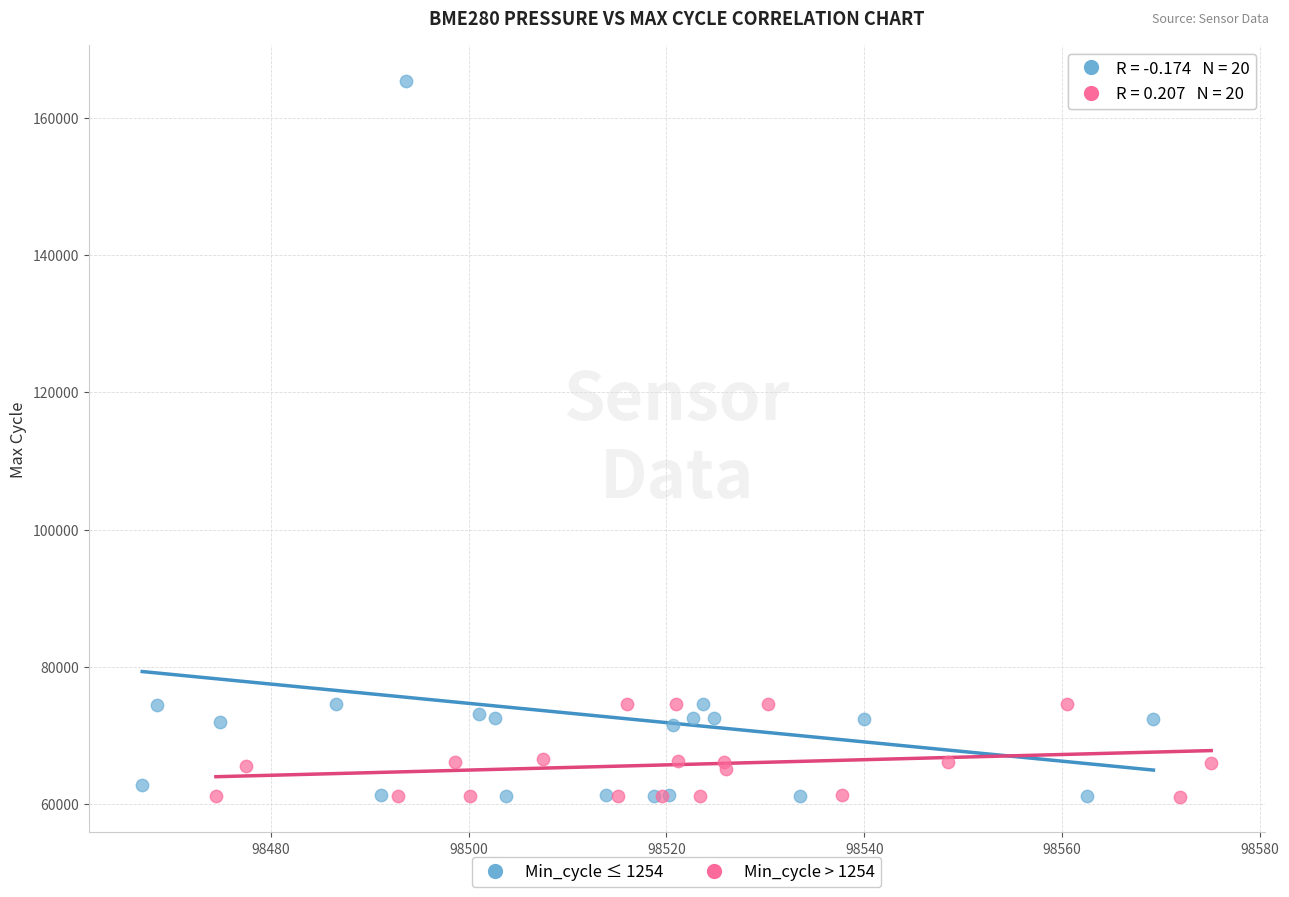

Which series contains the highest Y value?

Min_cycle ≤ 1254